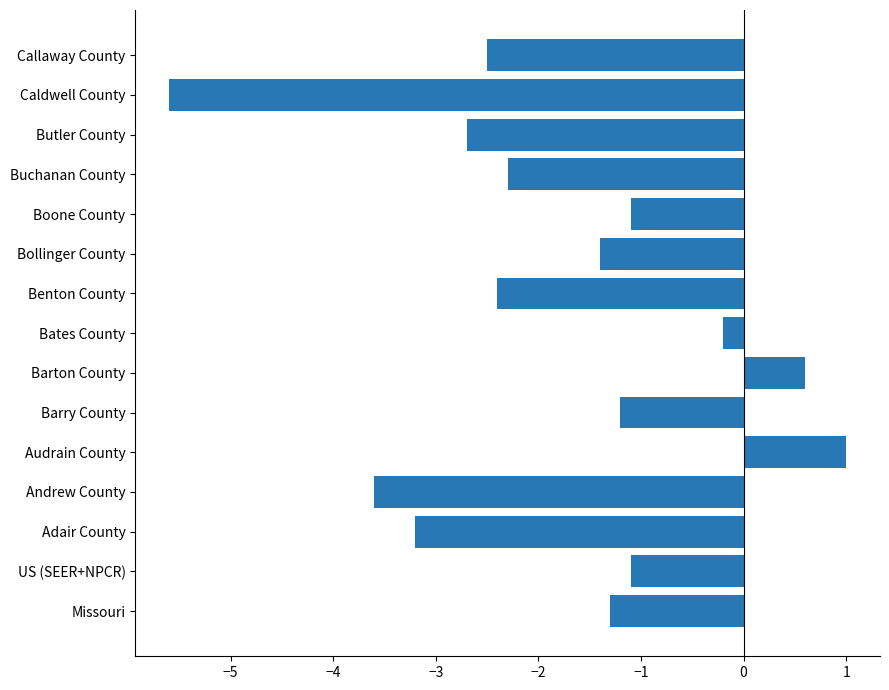

The value at Adair County is -1.9. True or false?

False